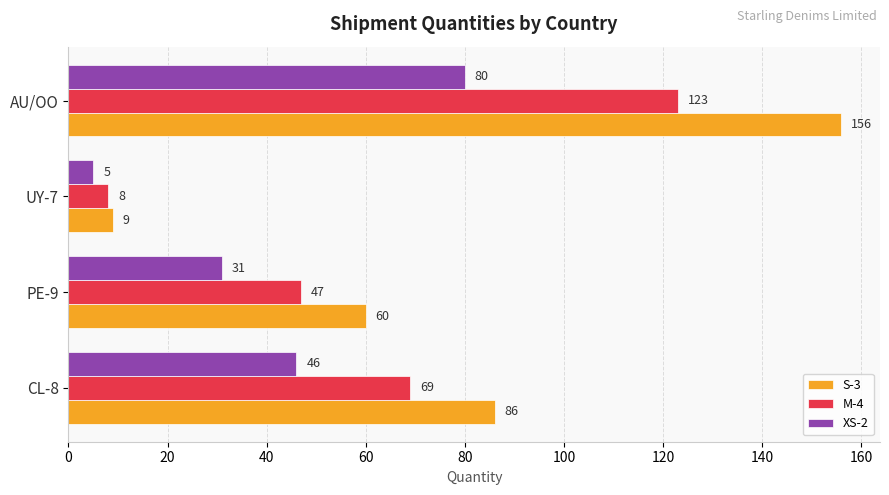

The XS-2 series shows 5 at UY-7. True or false?

True